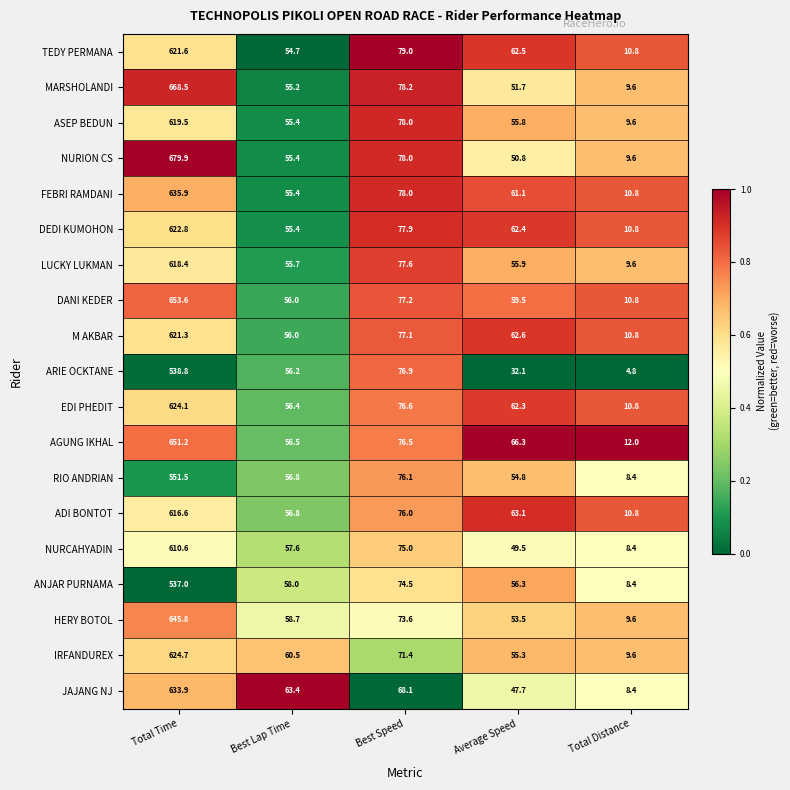

Count the number of categories in the chart.

5